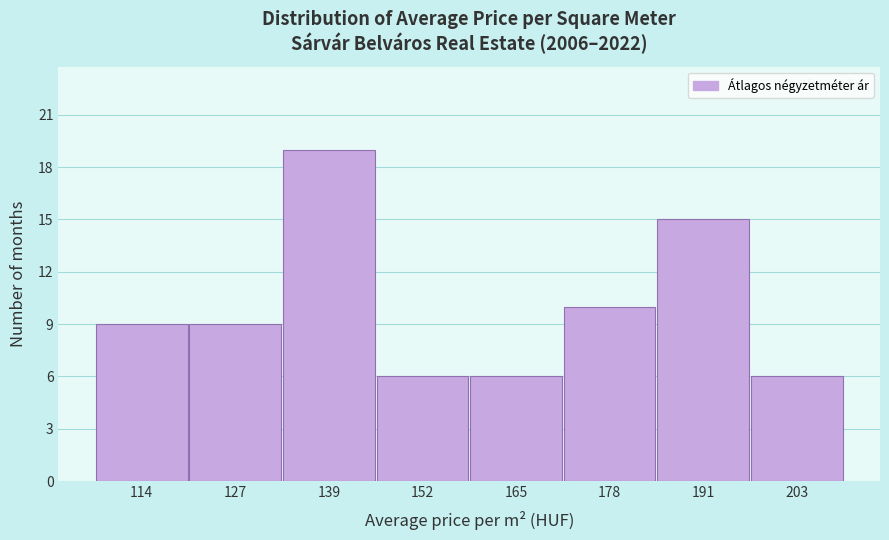

Reading left to right, transcribe all the data shown in this chart.

9	9	19	6	6	10	15	6